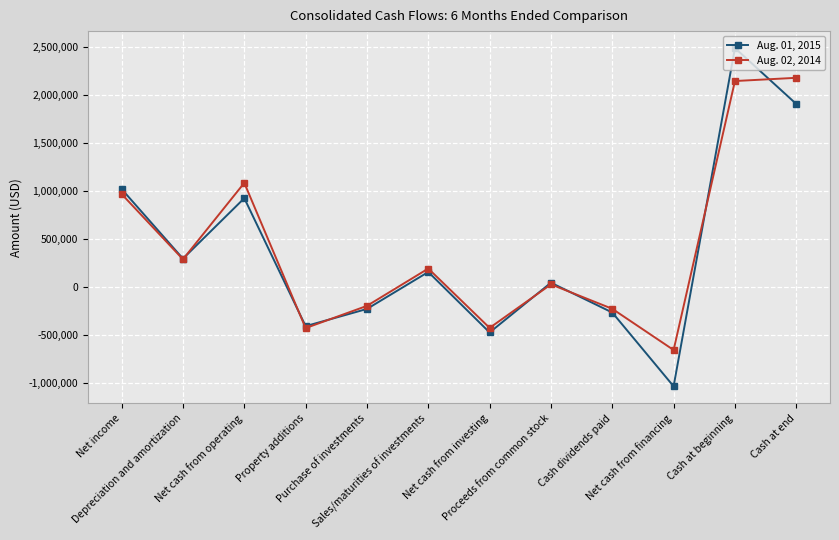

True or false: Aug. 01, 2015 has more than 2 points higher than both neighbors.

True